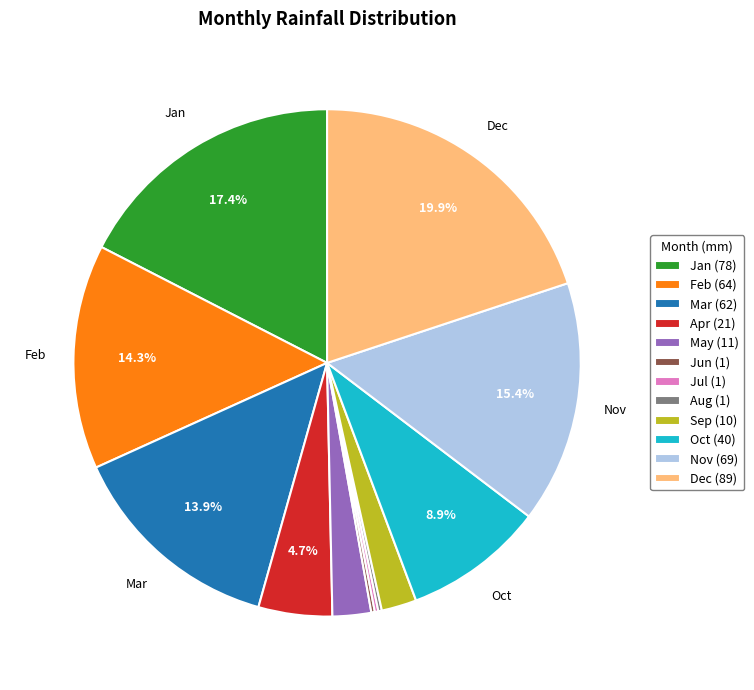

Is the sum of Dec (89) and Sep (10) greater than half?

No